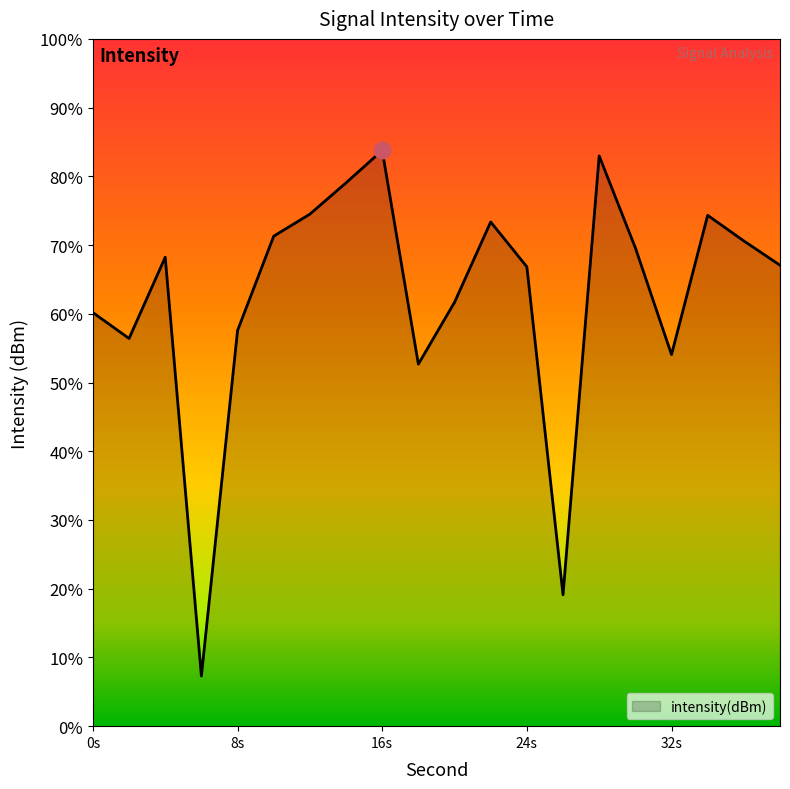

List the labels in order of value, largest first.

16, 28, 14, 12, 34, 22, 10, 36, 30, 4, 38, 24, 20, 0, 8, 2, 32, 18, 26, 6